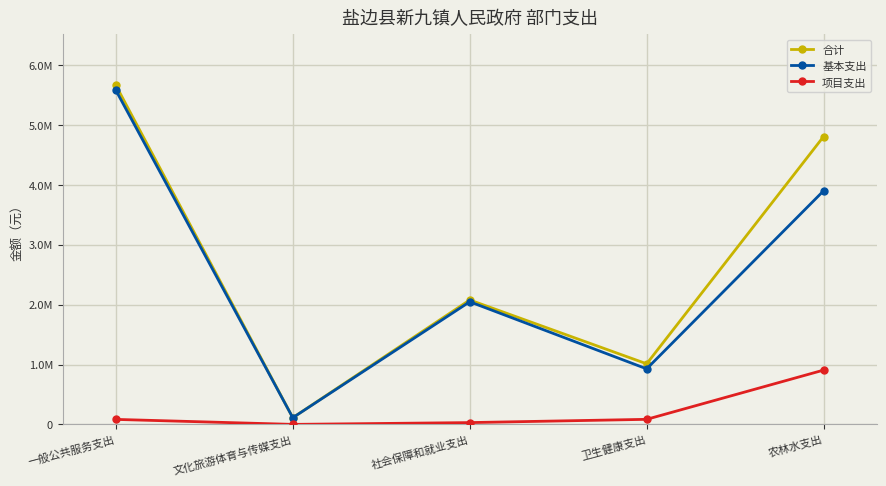

What are all the series names shown in the legend?

合计, 基本支出, 项目支出